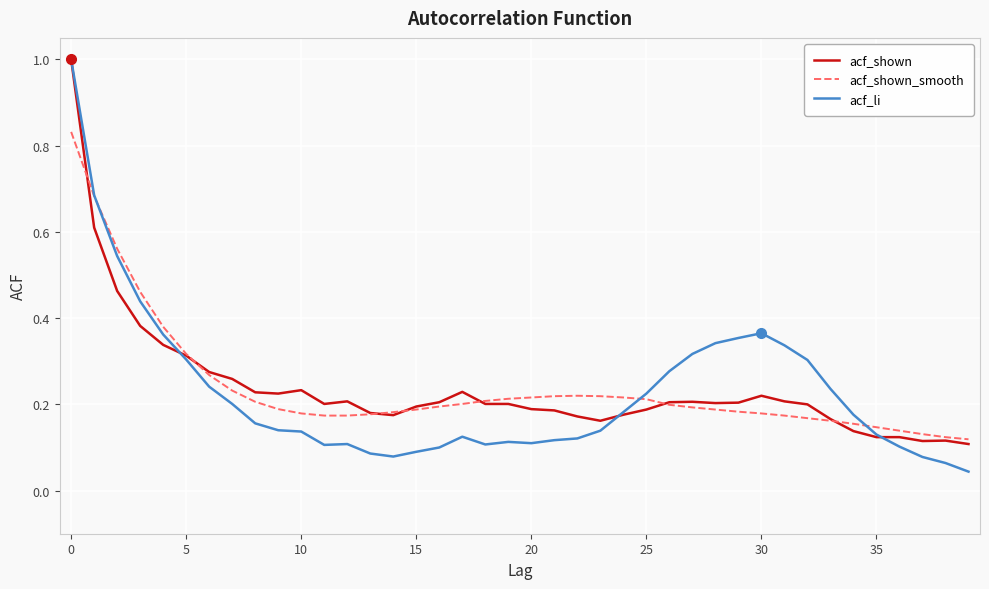

Which series has the widest spread of values?

acf_li